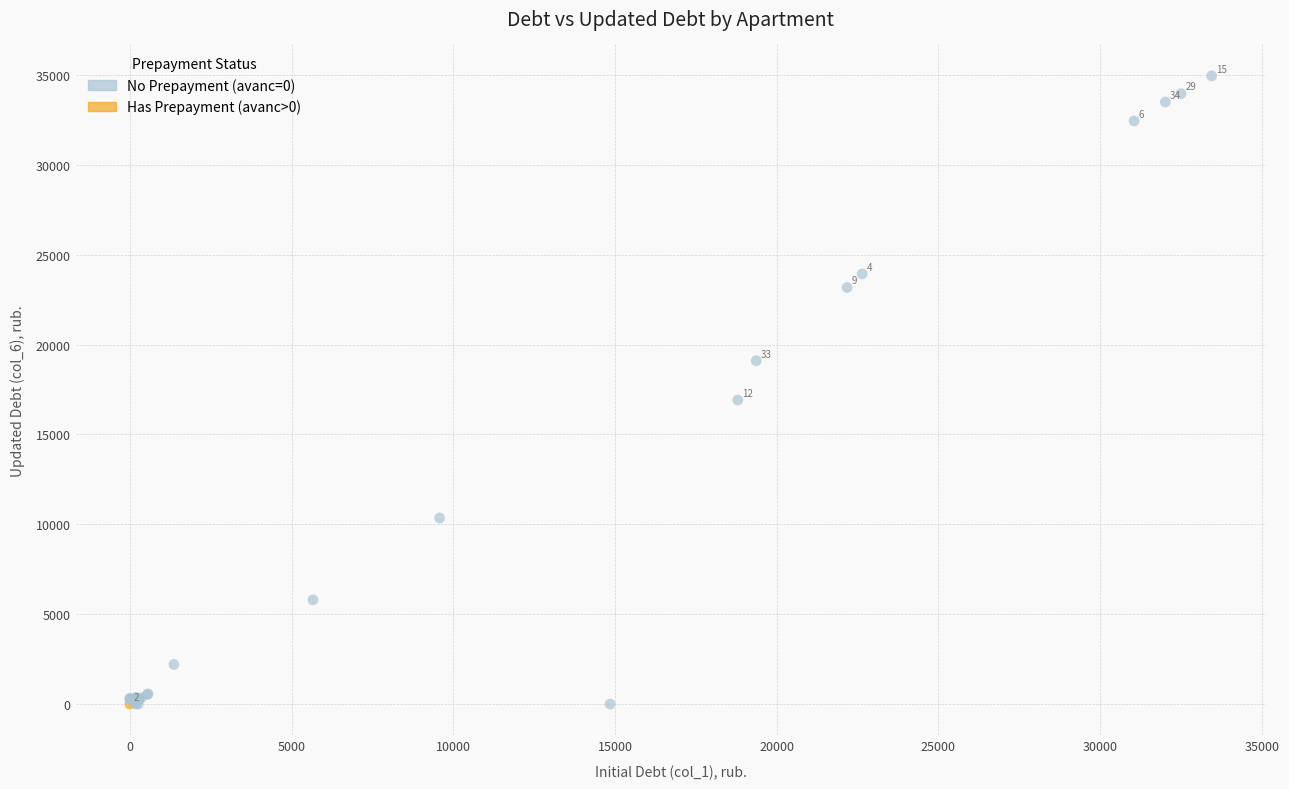

What Y value in the scatter plot is closest to 17474?

16915.2